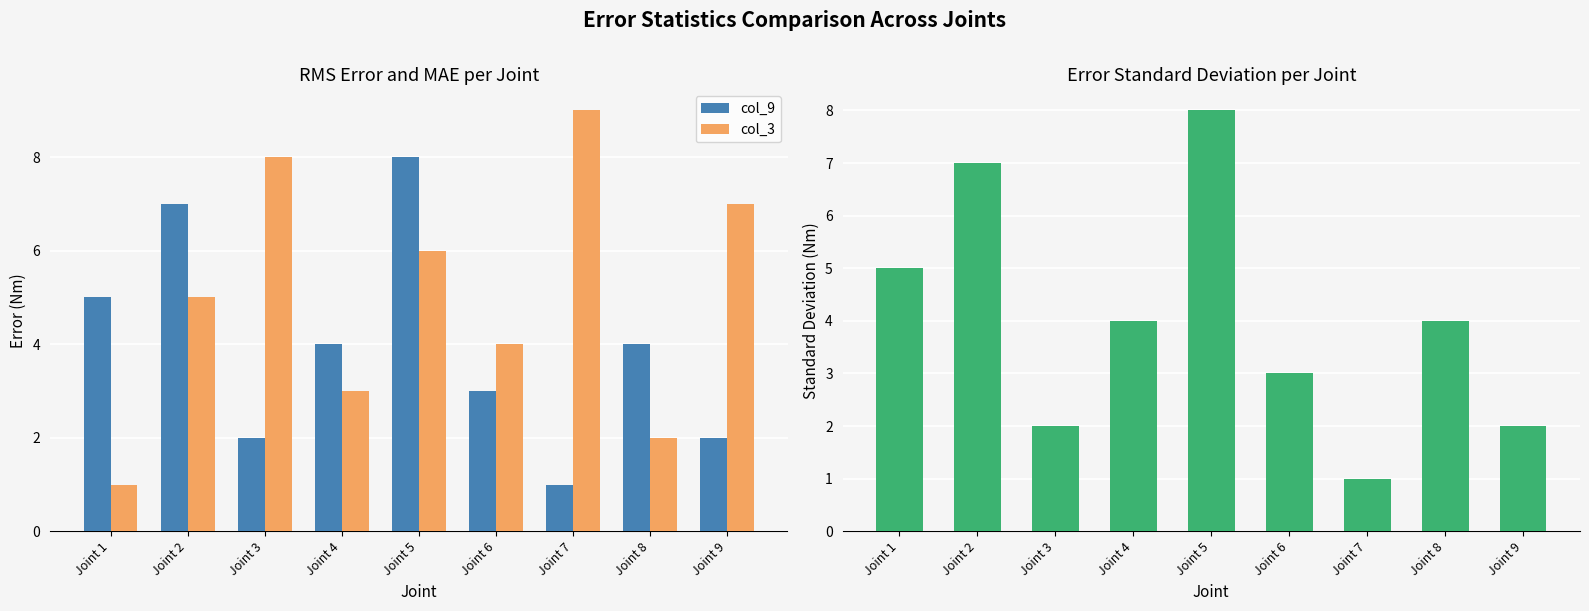

How many categories are shown in the chart?

9